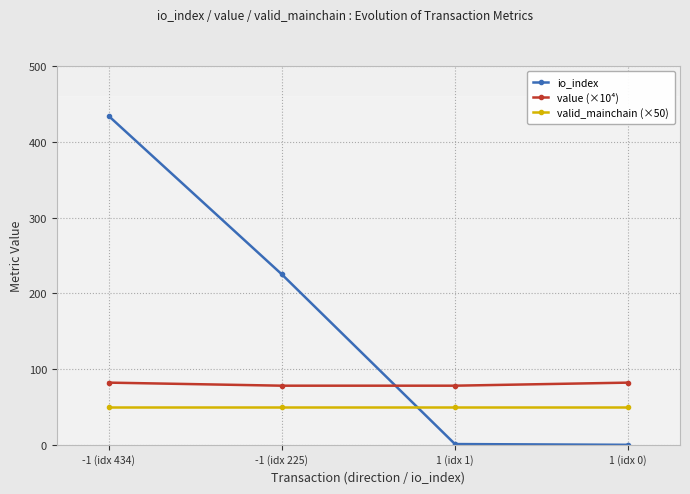

At which category is the sum across all series the highest?

-1 (idx 434)